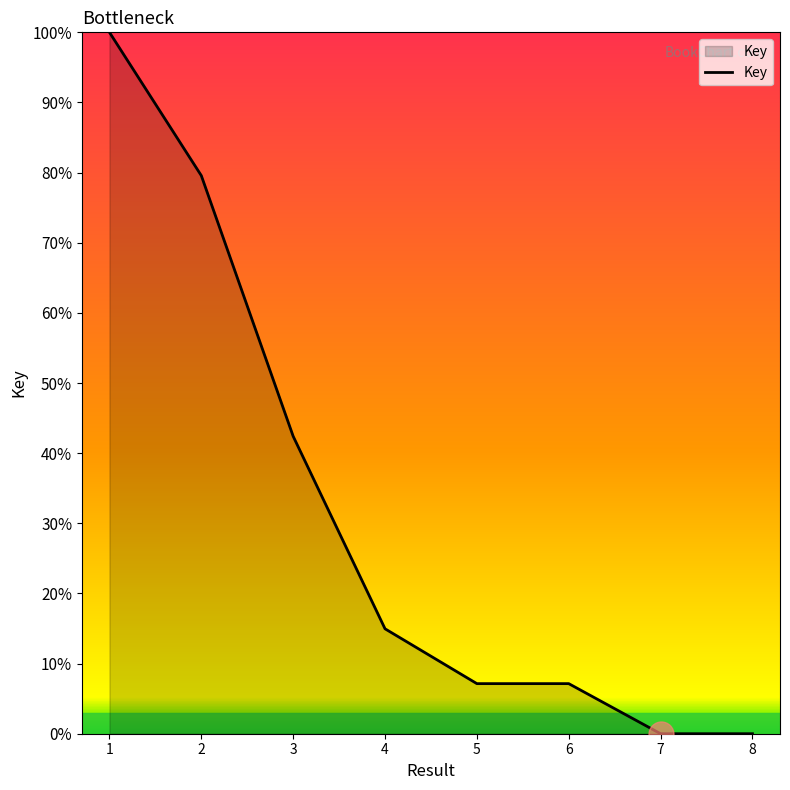

The chart shows a value of 7.1 at 5. True or false?

True